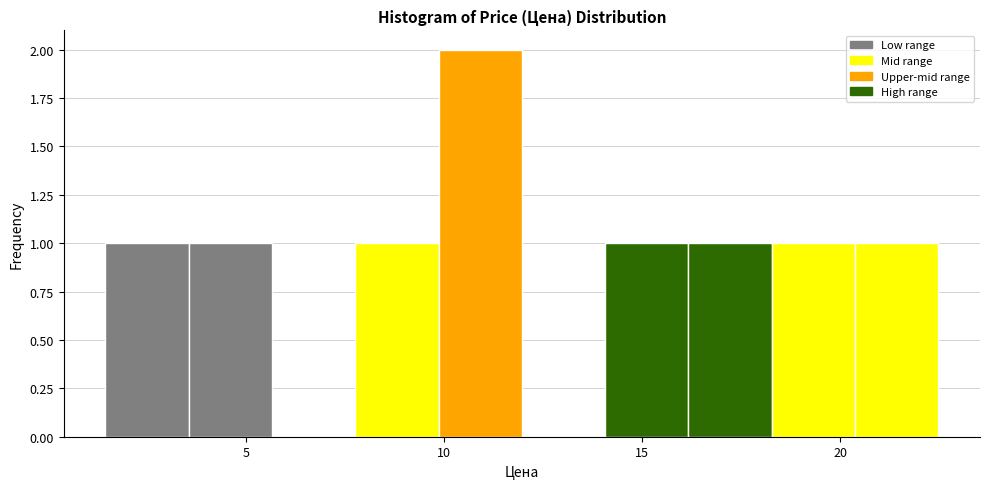

Reading left to right, transcribe this chart: for each bar, give the range it covers on the x-axis and its height. Neither the bar edges nor the heights are printed on the chart, so give them approximately, as read against the axes.

1.5 to 3.5: 1
3.5 to 5.5: 1
5.5 to 8.0: 0
8.0 to 10.0: 1
10.0 to 12.0: 2
12.0 to 14.0: 0
14.0 to 16.0: 1
16.0 to 18.5: 1
18.5 to 20.5: 1
20.5 to 22.5: 1